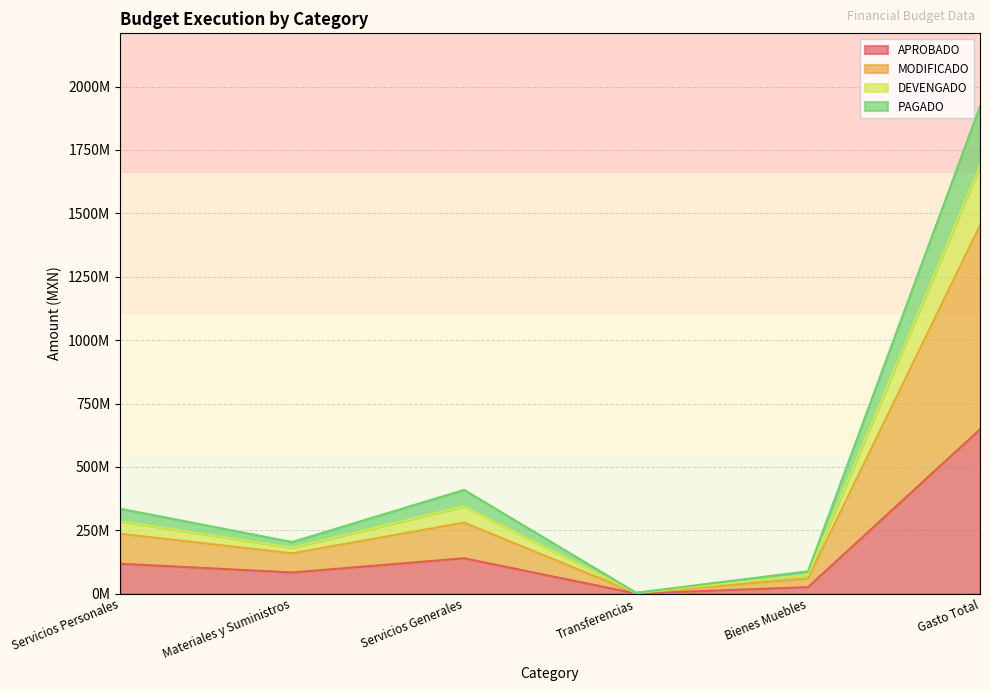

The value of APROBADO at Servicios Generales is 139719573.1. True or false?

True